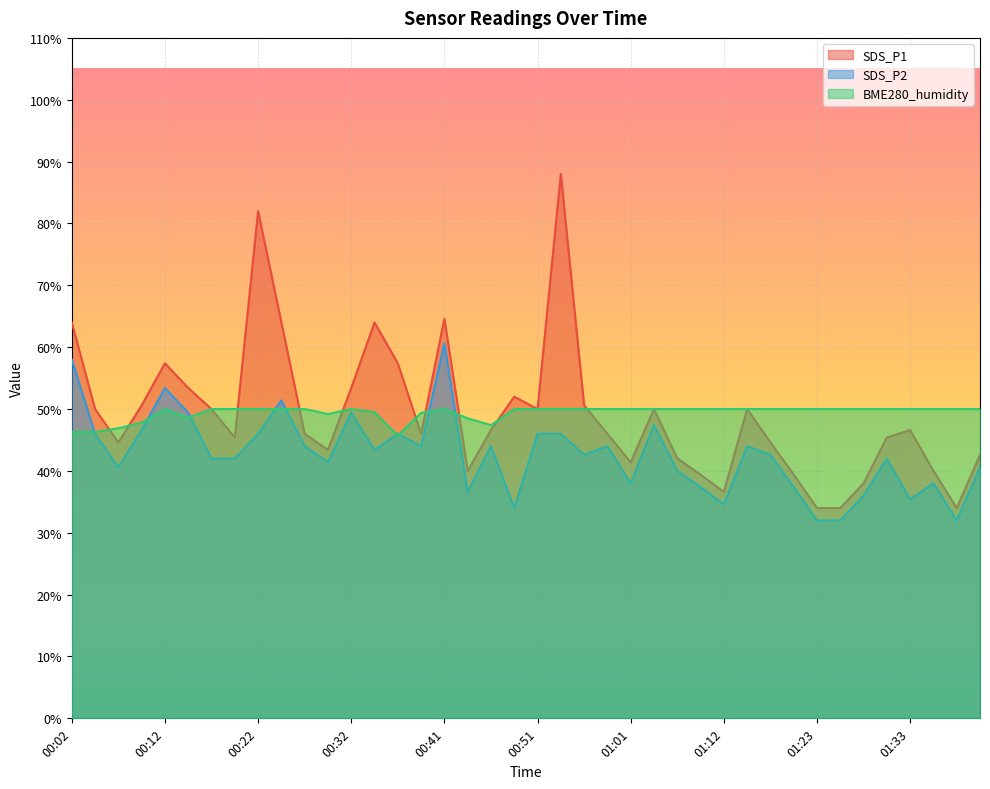

Read the SDS_P2 value at 00:22.

46.0